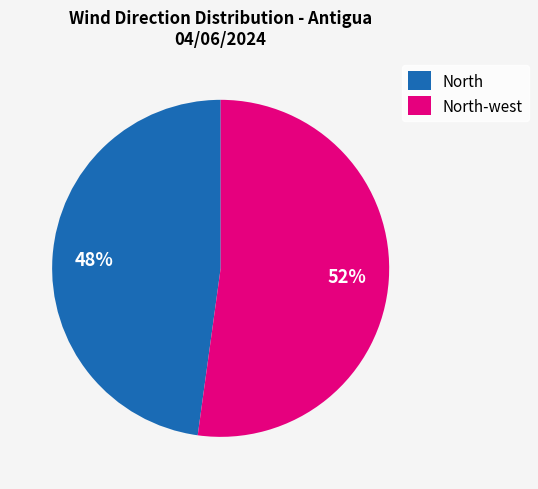

Is the sum of North-west and North greater than half?

Yes